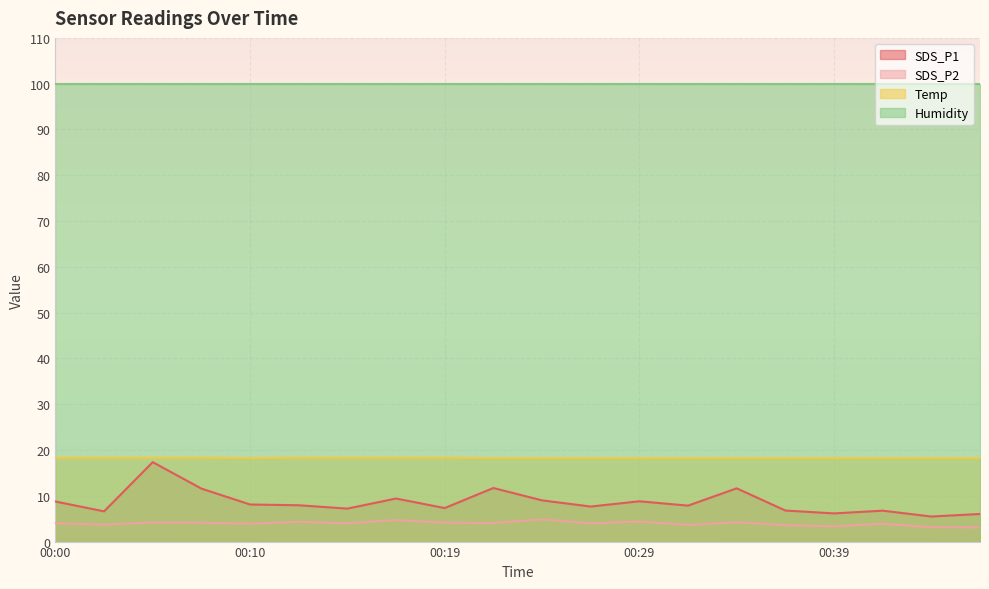

Which series has the largest range (max minus min)?

SDS_P1